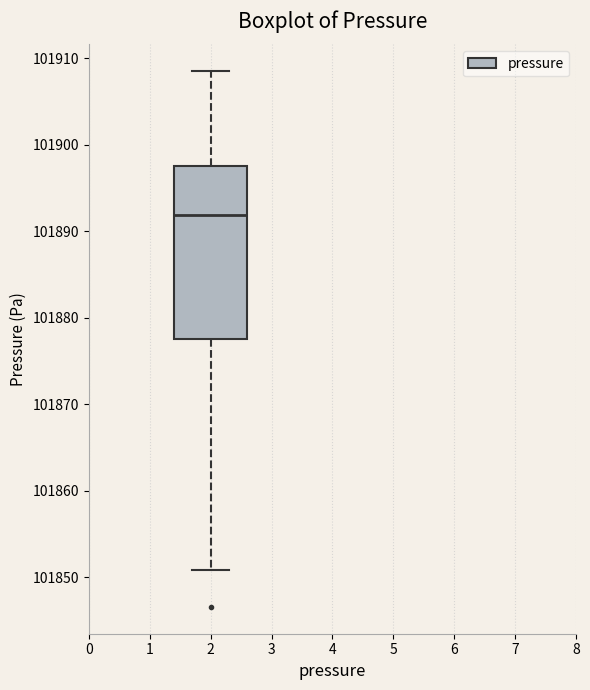

Transcribe this box plot: give where the median line is, the range the box spans, and where the two whiskers end, as read against the y-axis. The values are not printed on the chart, so give them approximately, as read against the axis.

median 101892, box 101878 to 101898, whiskers 101851 to 101909